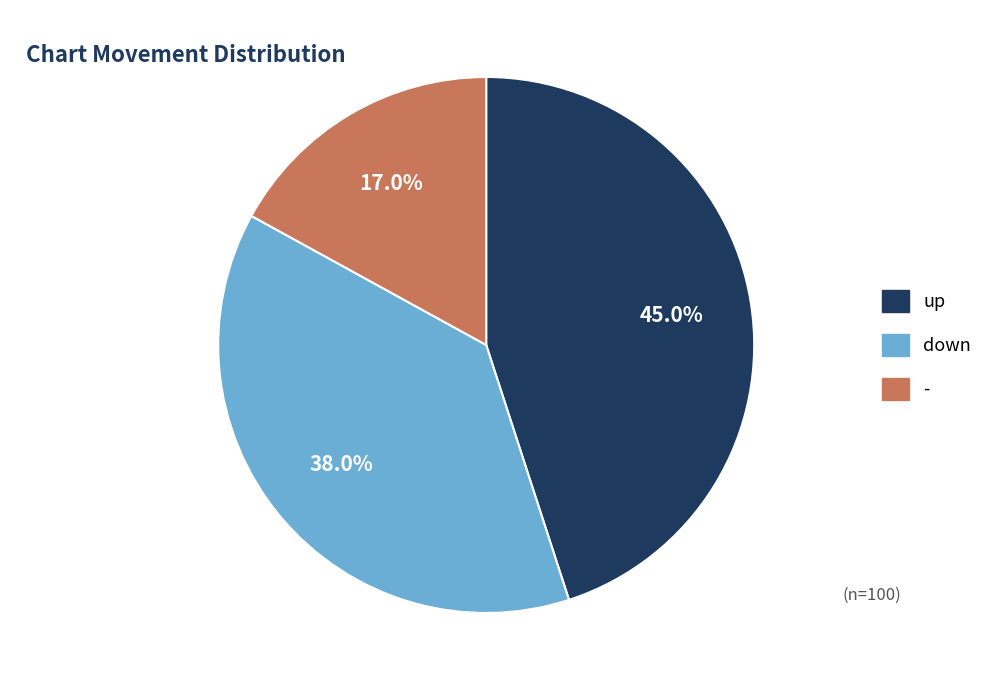

Between - and up, which is larger?

up